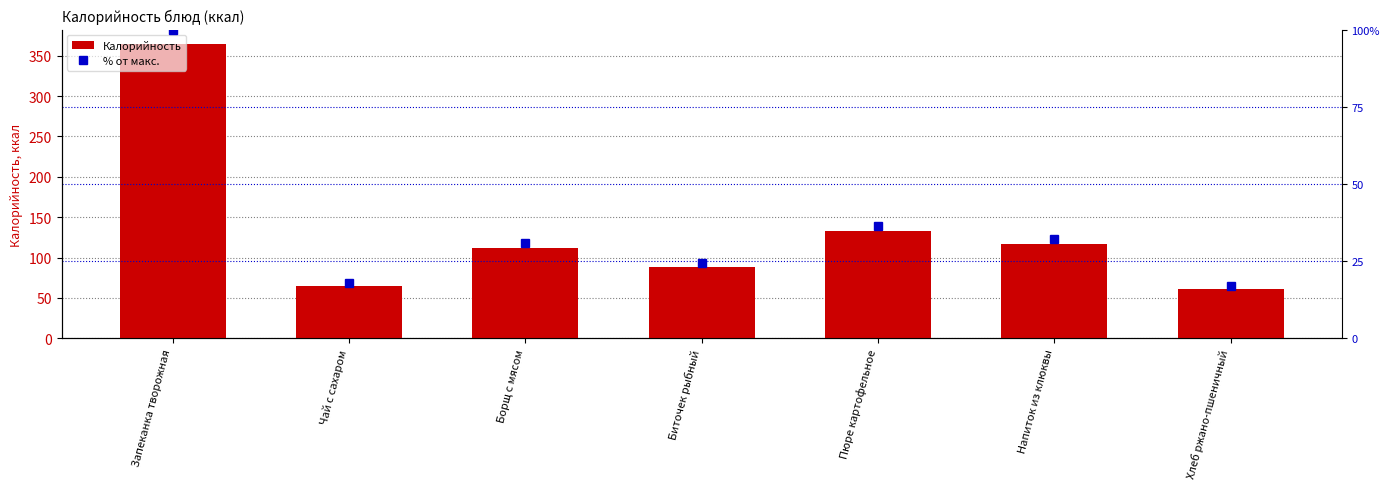

What is the approximate value of Калорийность at Биточек рыбный?

88.8